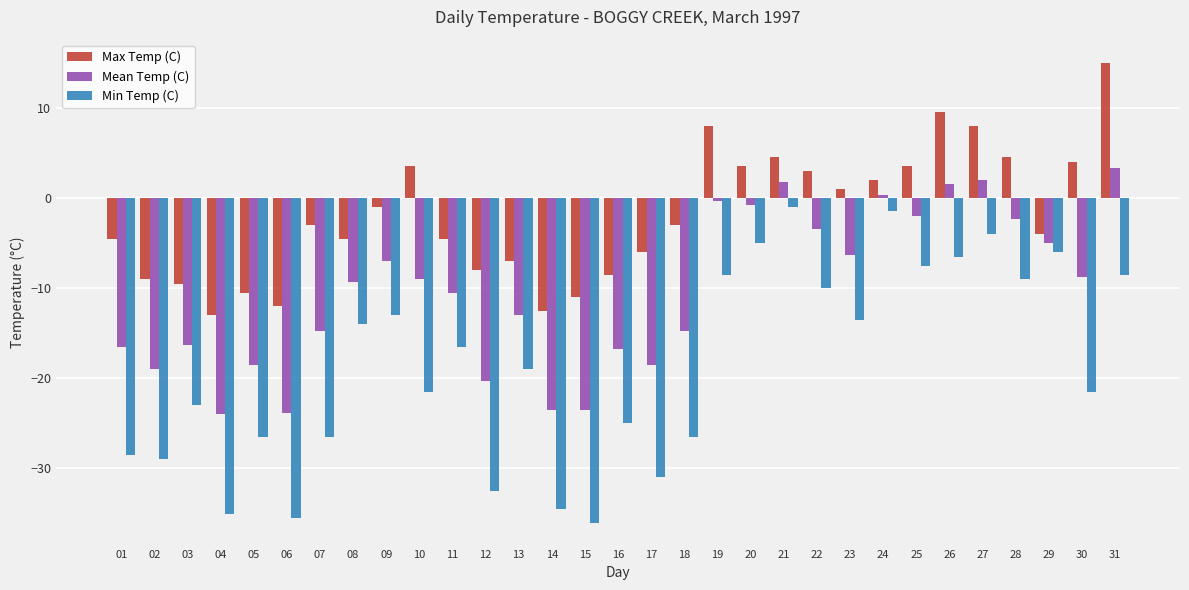

Rank the series at 07 from lowest to highest value.

Min Temp (C), Mean Temp (C), Max Temp (C)